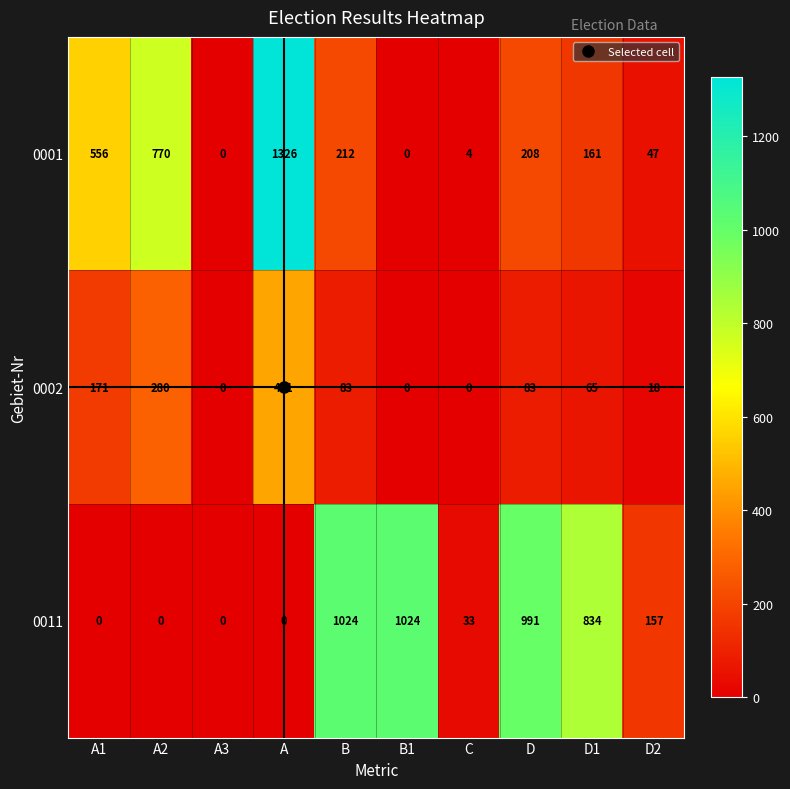

The value of 0001 at A is 1326. True or false?

True